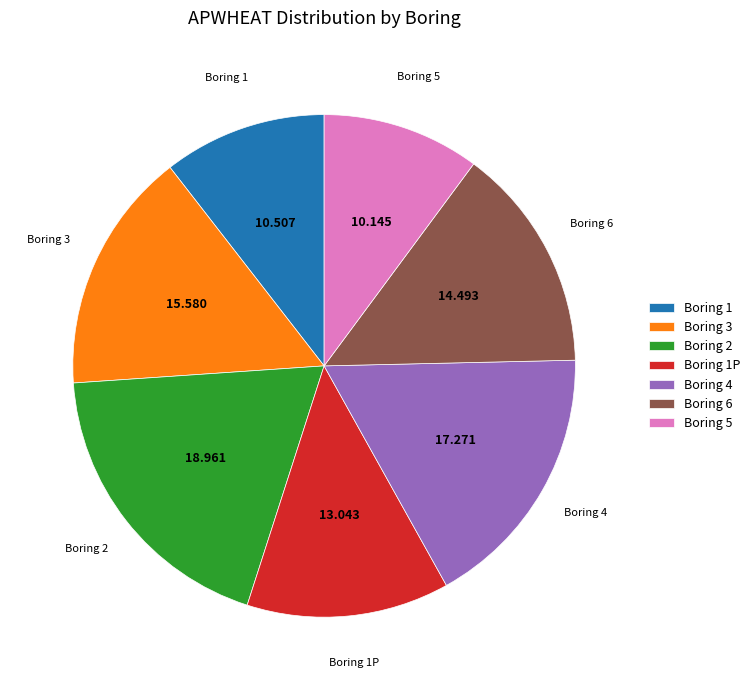

Does Boring 1P represent more than half of the total?

No